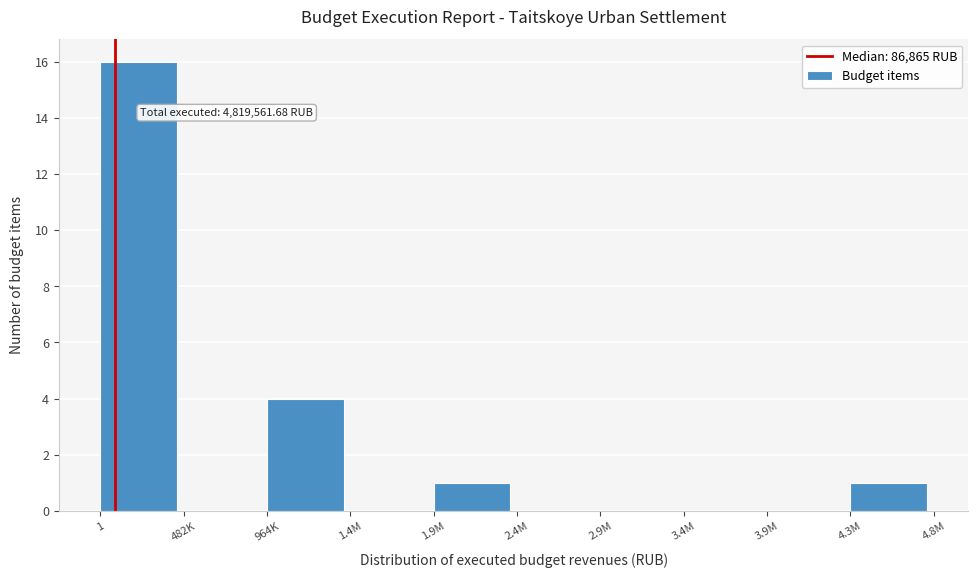

Reading left to right, what are all the values shown in this chart?

1=16	482K=0	964K=4	1.4M=0	1.9M=1	2.4M=0	2.9M=0	3.4M=0	3.9M=0	4.3M=1